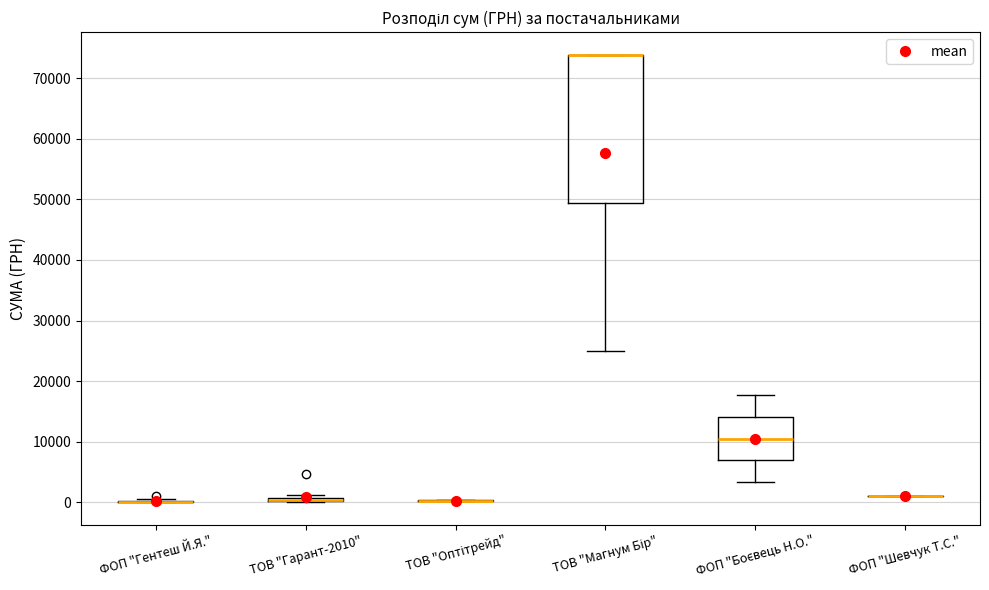

Which box is the tallest, from its lower edge to its upper edge?

ТОВ "Магнум Бір"